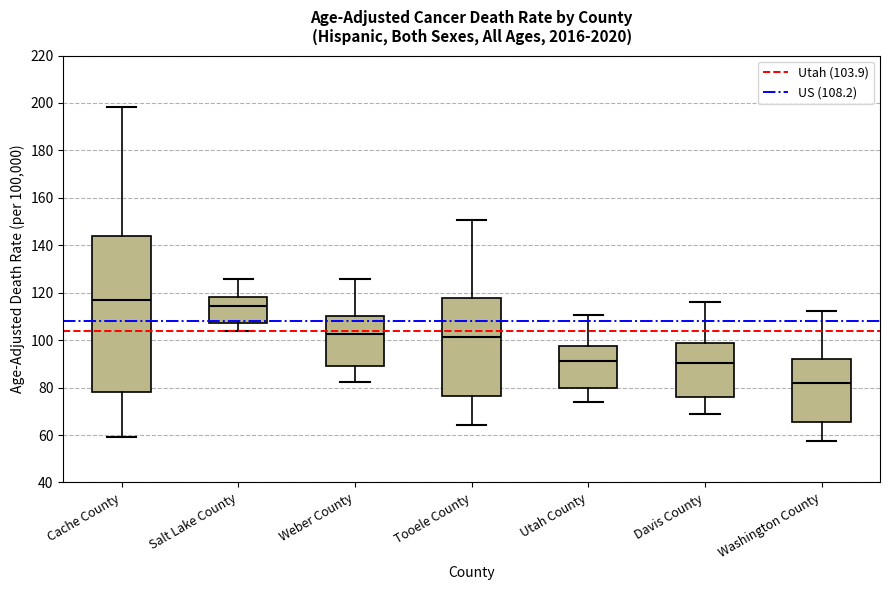

Reading left to right, read every box against the y-axis: the position of its median line, the range the box covers, and the ends of its whiskers. The values are not printed on the chart, so give them approximately, as read against the axis.

Cache County: median 116, box 78 to 144, whiskers 60 to 198
Salt Lake County: median 114, box 108 to 118, whiskers 104 to 126
Weber County: median 102, box 88 to 110, whiskers 82 to 126
Tooele County: median 102, box 76 to 118, whiskers 64 to 150
Utah County: median 92, box 80 to 98, whiskers 74 to 110
Davis County: median 90, box 76 to 98, whiskers 68 to 116
Washington County: median 82, box 66 to 92, whiskers 58 to 112